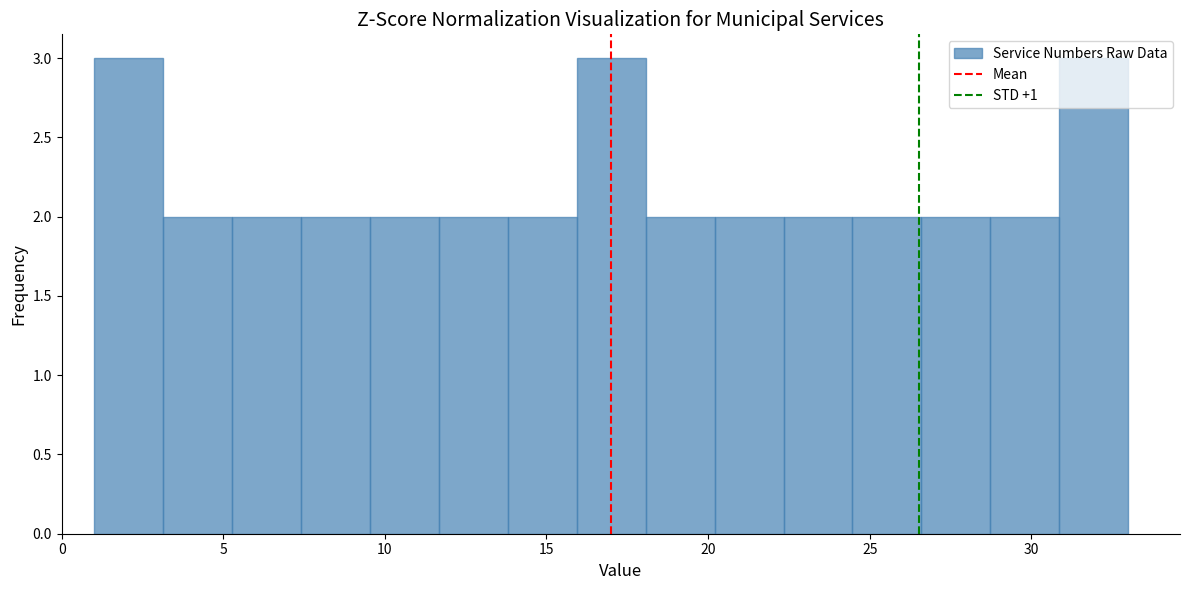

Reading left to right, list every bar in this chart as the range it spans on the x-axis followed by its height. Neither the bar edges nor the heights are printed on the chart, so give them approximately, as read against the axes.

1.0 to 3.0: 3
3.0 to 5.5: 2
5.5 to 7.5: 2
7.5 to 9.5: 2
9.5 to 11.5: 2
11.5 to 14.0: 2
14.0 to 16.0: 2
16.0 to 18.0: 3
18.0 to 20.0: 2
20.0 to 22.5: 2
22.5 to 24.5: 2
24.5 to 26.5: 2
26.5 to 28.5: 2
28.5 to 31.0: 2
31.0 to 33.0: 3